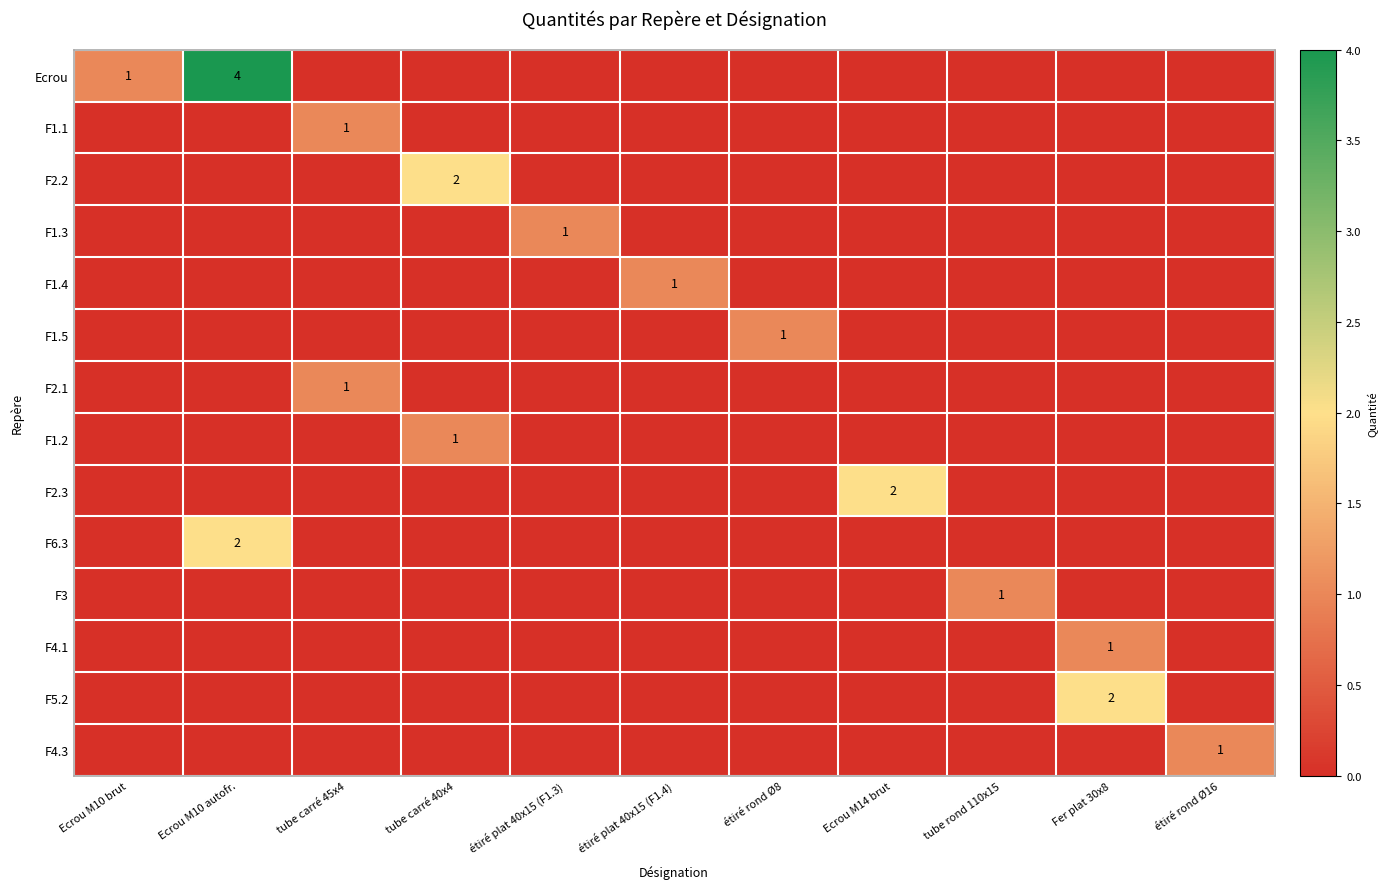

Is it true that Ecrou equals 3 at Fer plat 30x8?

False